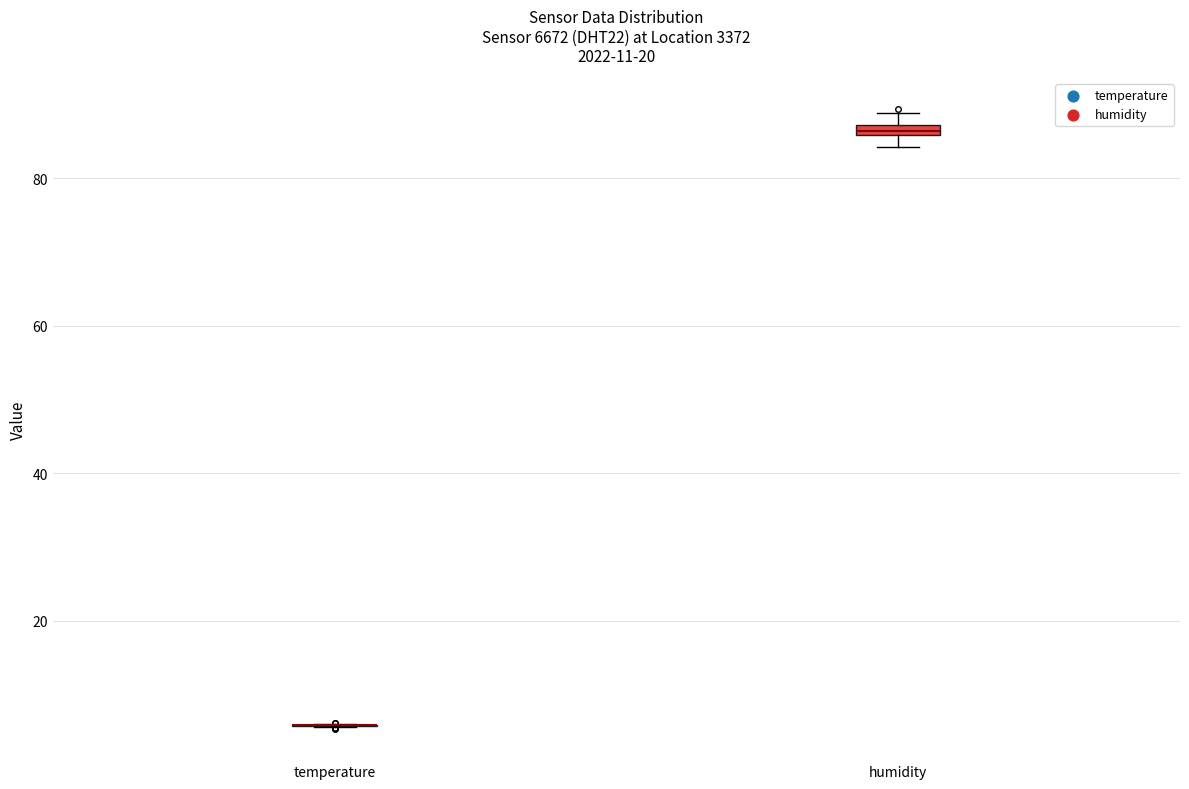

Where is the upper edge of the box for humidity on the y-axis? The values are not printed on the chart, so give them approximately, as read against the axis.

88